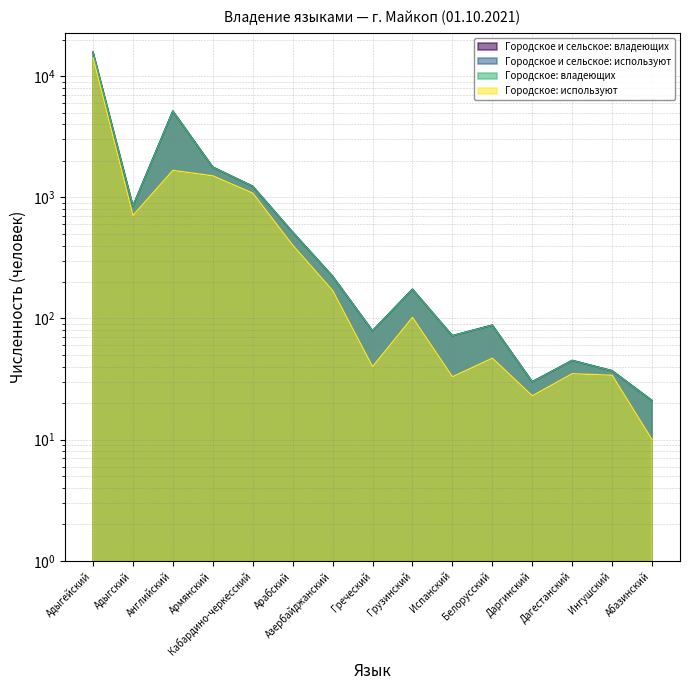

Rank the categories by Городское: владеющих value from lowest to highest.

Абазинский, Даргинский, Ингушский, Дагестанский, Испанский, Греческий, Белорусский, Грузинский, Азербайджанский, Арабский, Адыгский, Кабардино-черкесский, Армянский, Английский, Адыгейский